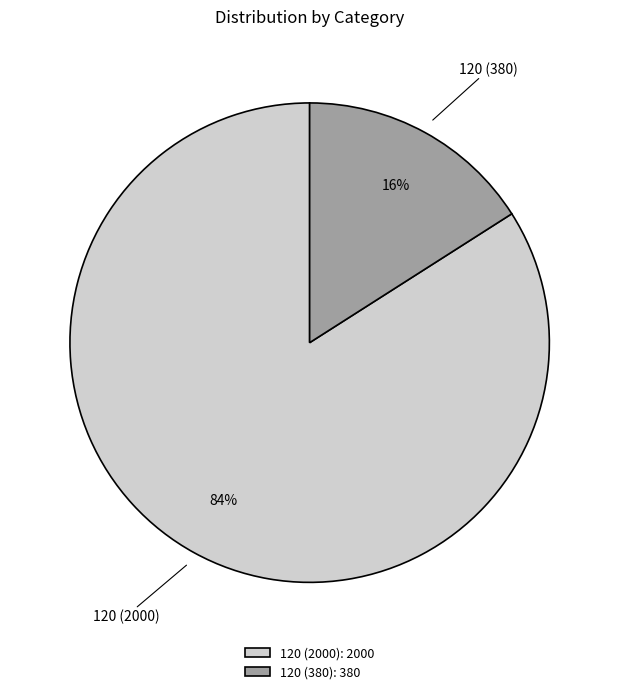

Is the sum of 120 (2000) and 120 (380) greater than half?

Yes